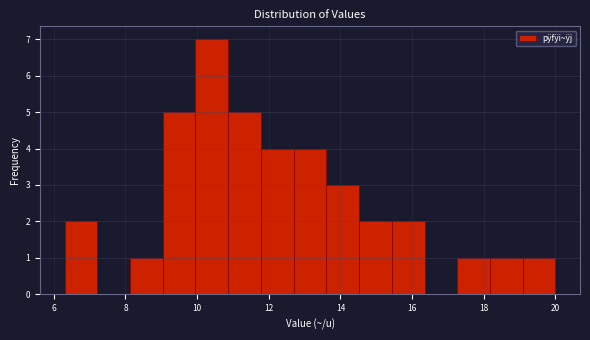

Reading left to right, transcribe this chart: for each bar, give the range it covers on the x-axis and its height. Neither the bar edges nor the heights are printed on the chart, so give them approximately, as read against the axes.

6.4 to 7.2: 2
7.2 to 8.2: 0
8.2 to 9.0: 1
9.0 to 10.0: 5
10.0 to 10.8: 7
10.8 to 11.8: 5
11.8 to 12.6: 4
12.6 to 13.6: 4
13.6 to 14.6: 3
14.6 to 15.4: 2
15.4 to 16.4: 2
16.4 to 17.2: 0
17.2 to 18.2: 1
18.2 to 19.0: 1
19.0 to 20.0: 1